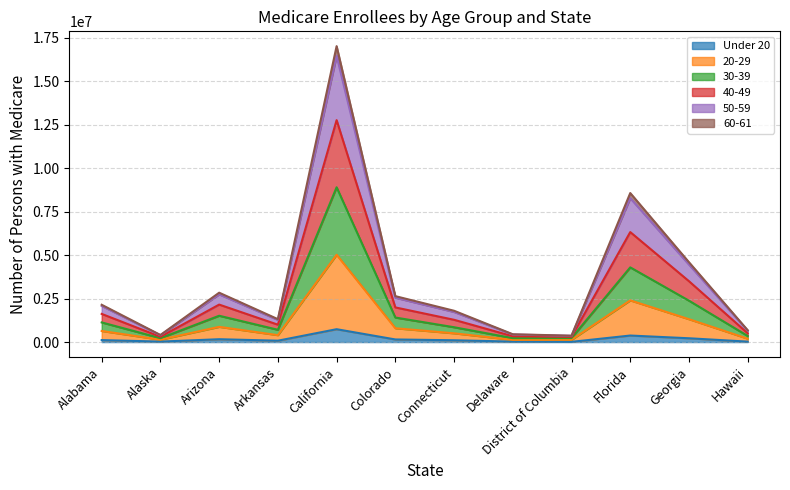

At which category is the sum across all series the highest?

California